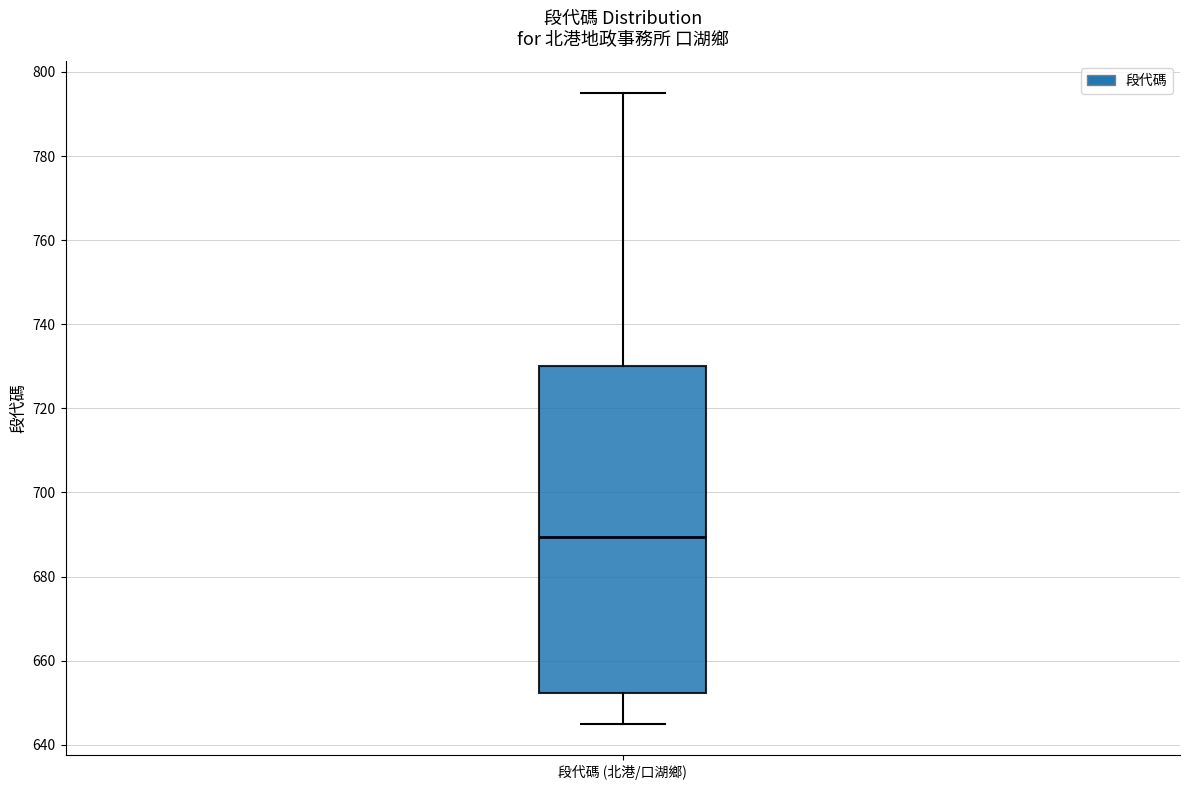

Transcribe this box plot: give where the median line is, the range the box spans, and where the two whiskers end, as read against the y-axis. The values are not printed on the chart, so give them approximately, as read against the axis.

median 690, box 652 to 730, whiskers 646 to 796